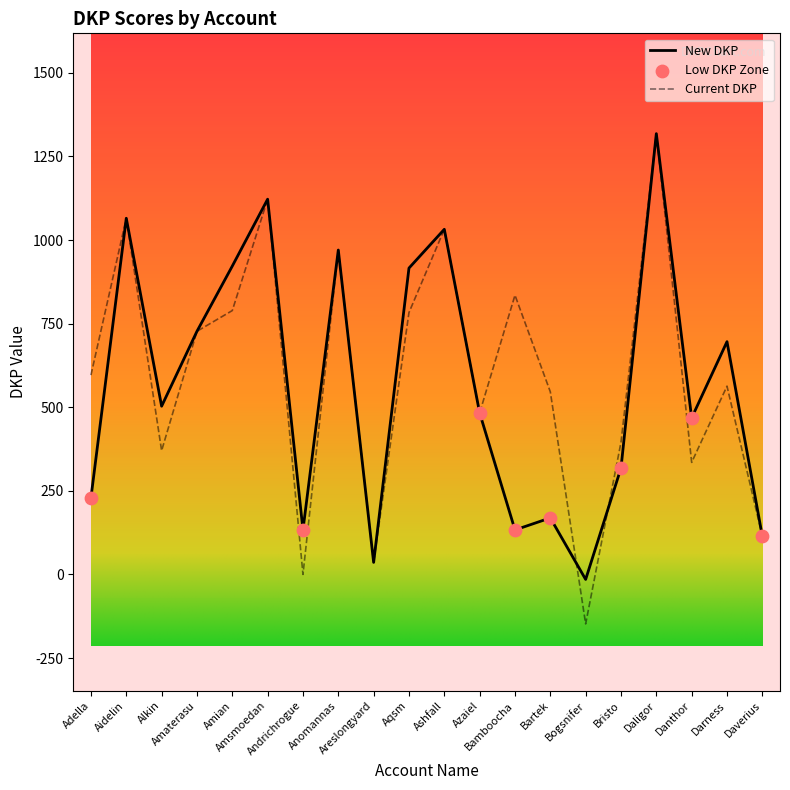

Which series has the largest range (max minus min)?

Current DKP